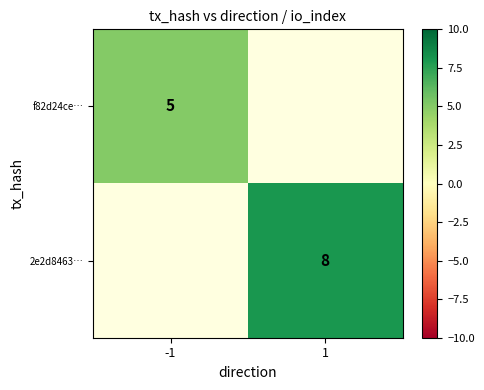

The value of 2e2d8463… at 1 is 8. True or false?

True